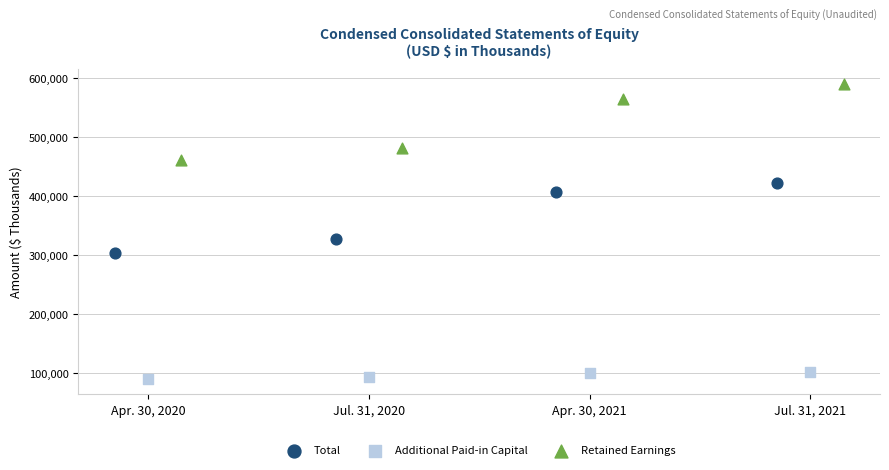

Which series reaches the maximum Y coordinate?

Retained Earnings